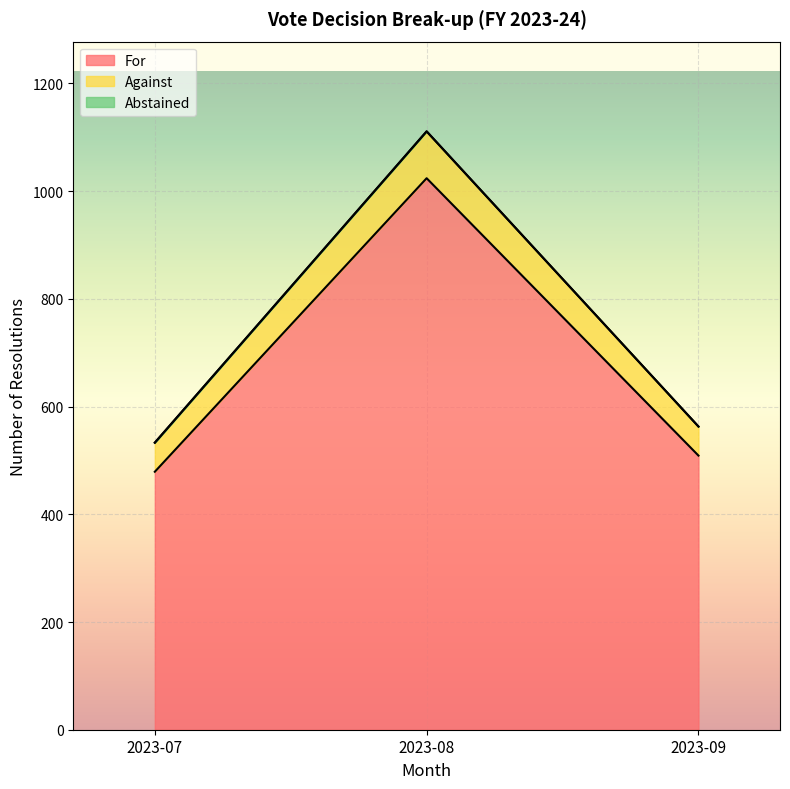

At which category is the sum across all series the highest?

2023-08